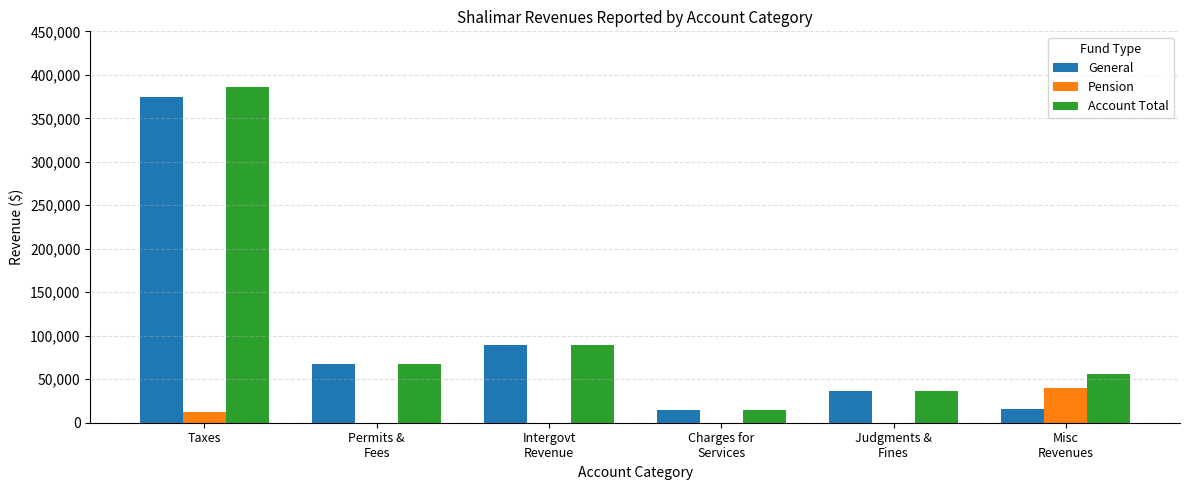

What is the total value across all series at Taxes?

772962